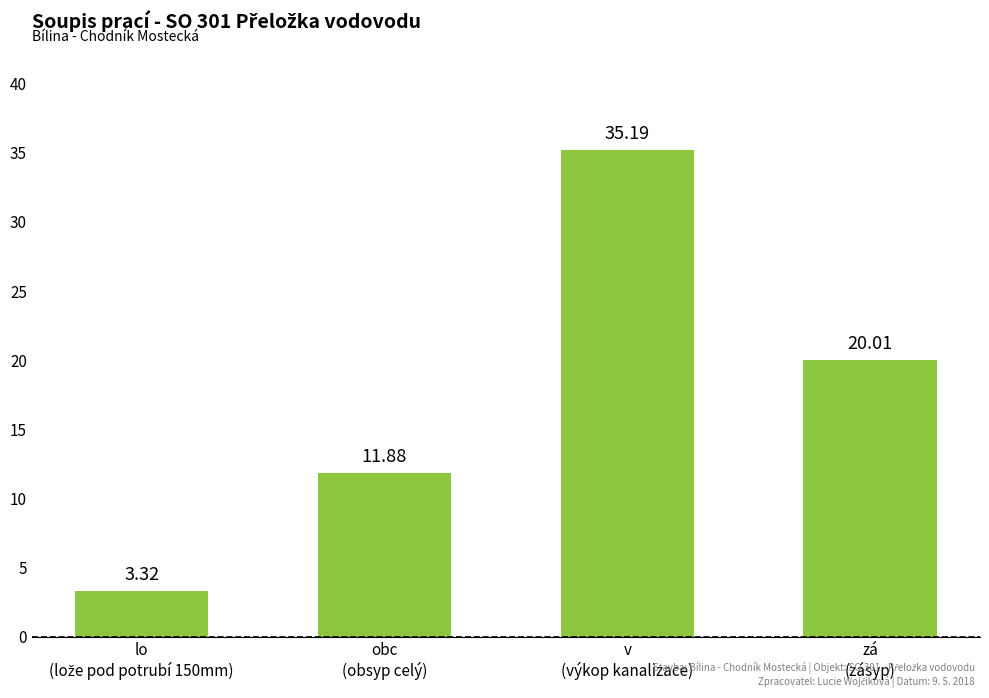

What is the difference between the maximum and minimum values?

31.9